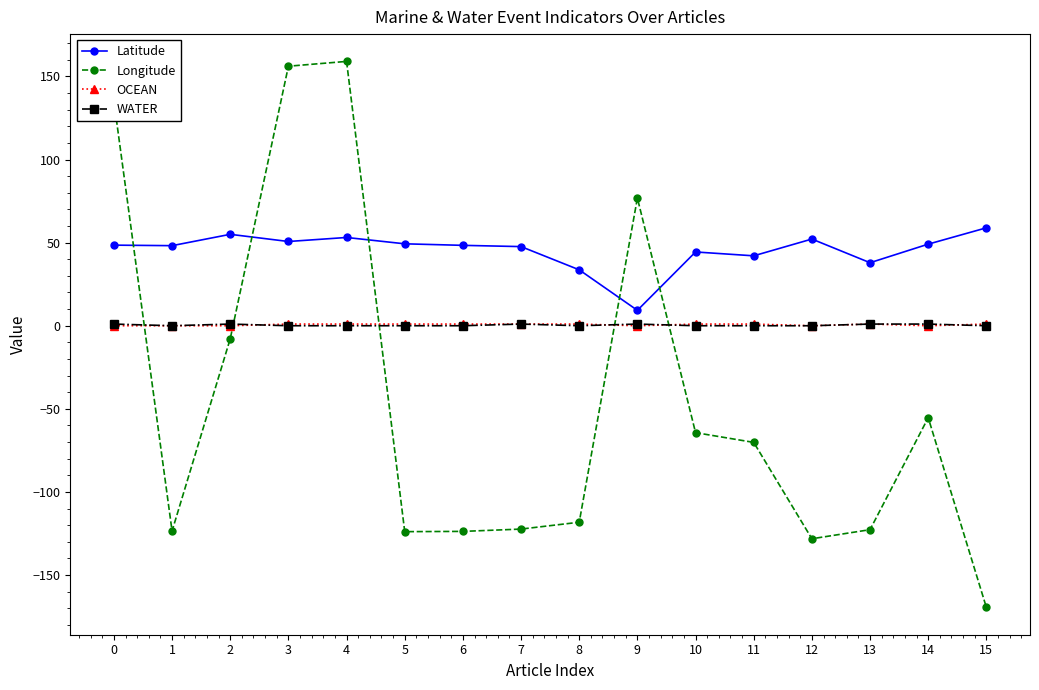

What are all the series names shown in the legend?

Latitude, Longitude, OCEAN, WATER